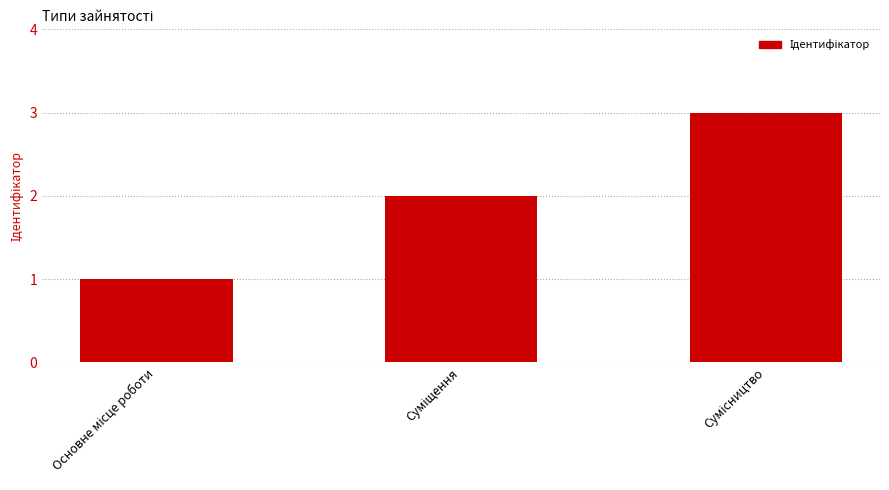

Does the chart contain any negative values?

No